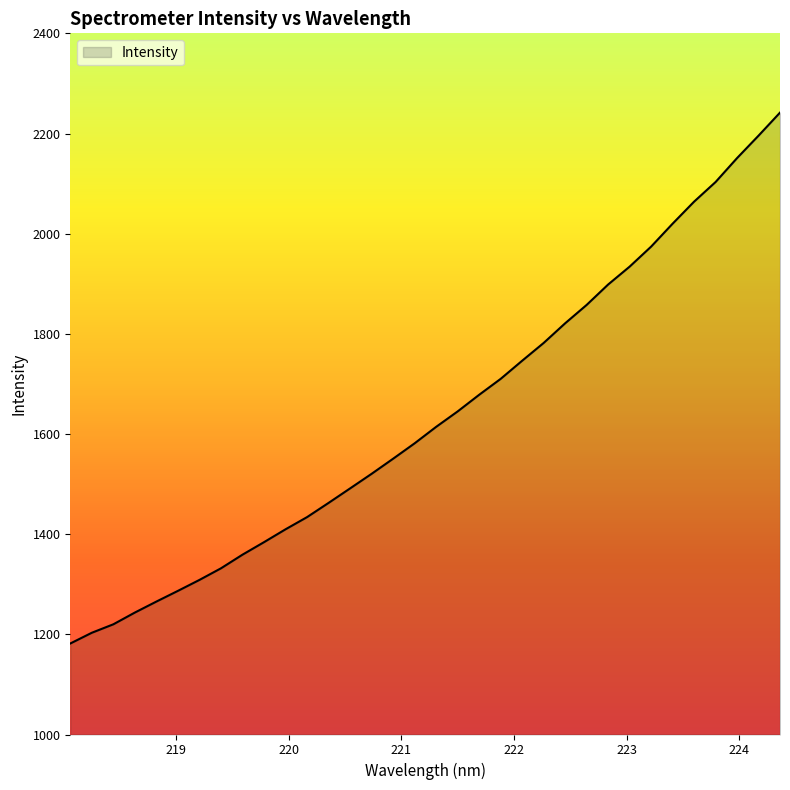

Does the chart have visible grid lines?

No